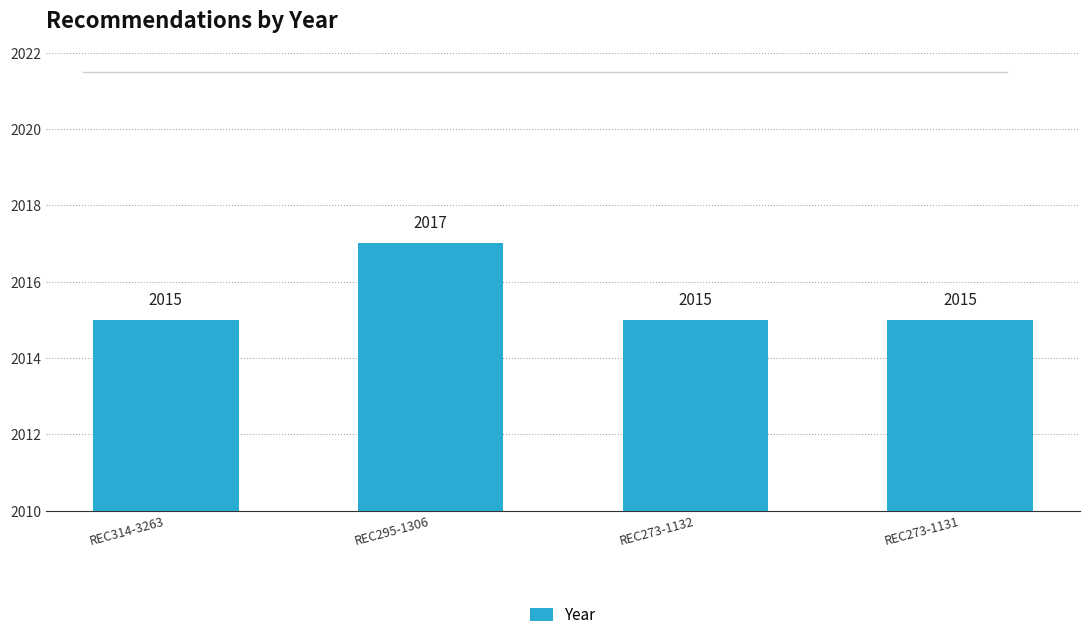

Reading left to right, what are all the values shown in this chart?

2015	2017	2015	2015